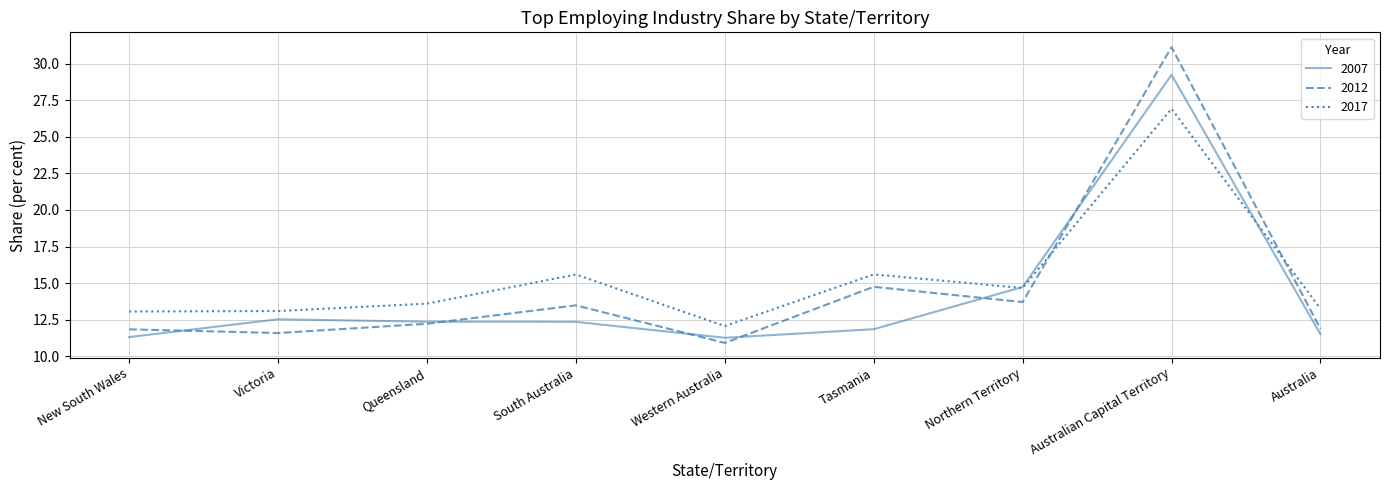

What is the smallest value displayed?

10.9